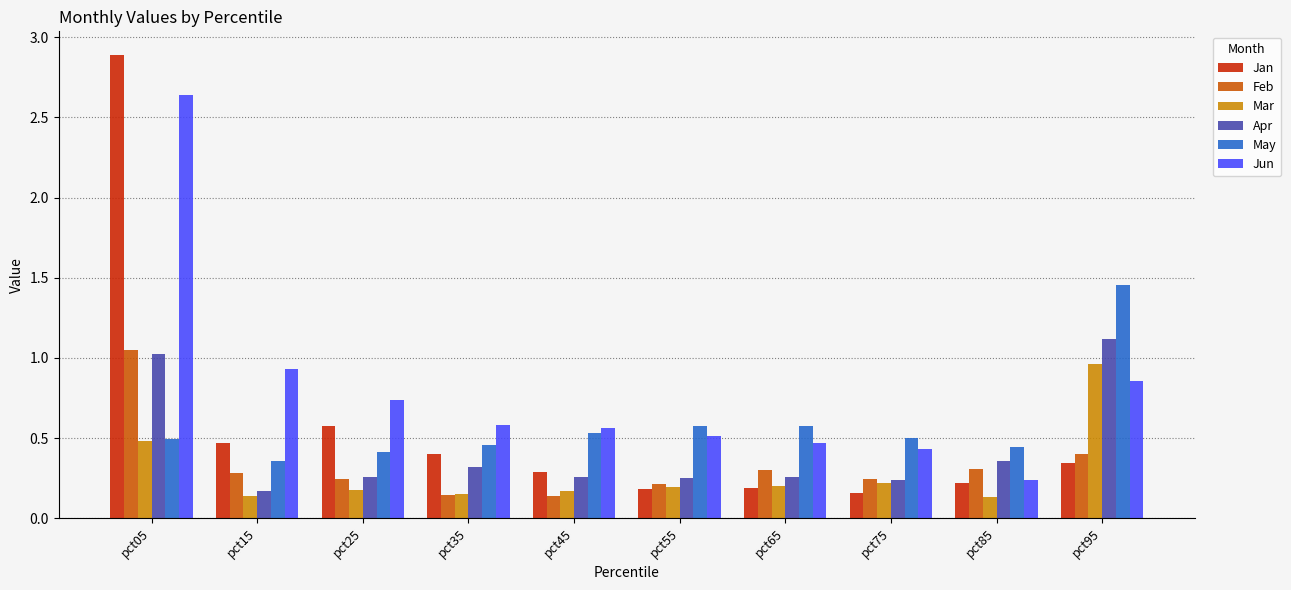

What is the spread (max minus min) of values at pct95?

1.1